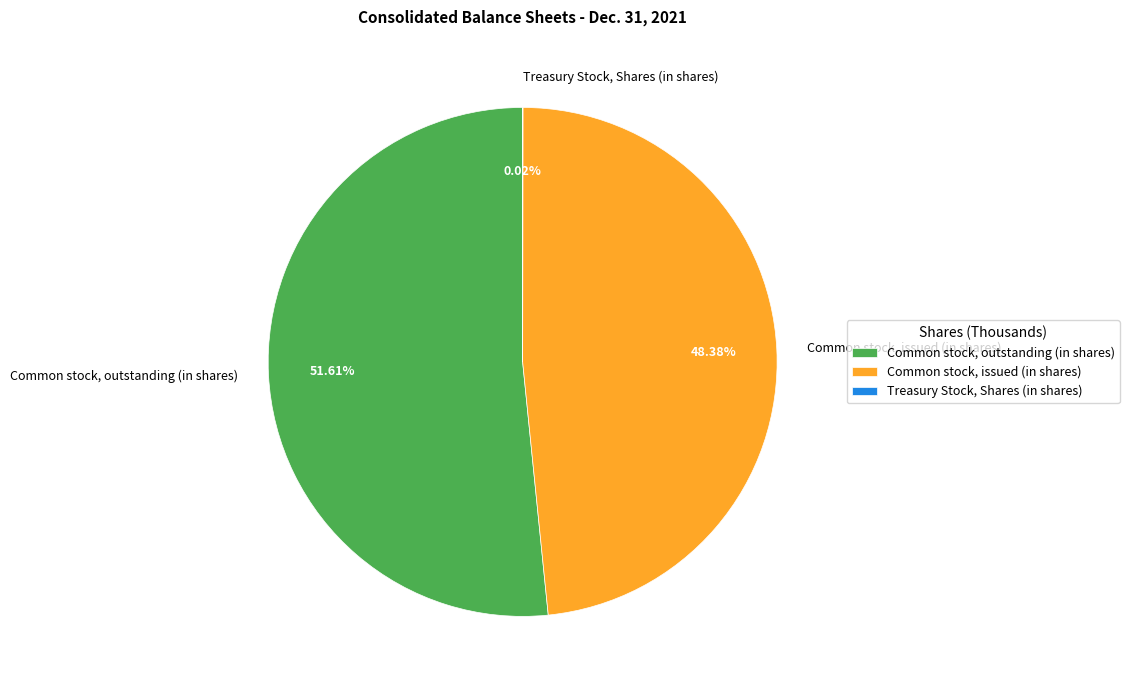

Is it true that Common stock, outstanding (in shares) is 61% of the pie?

False